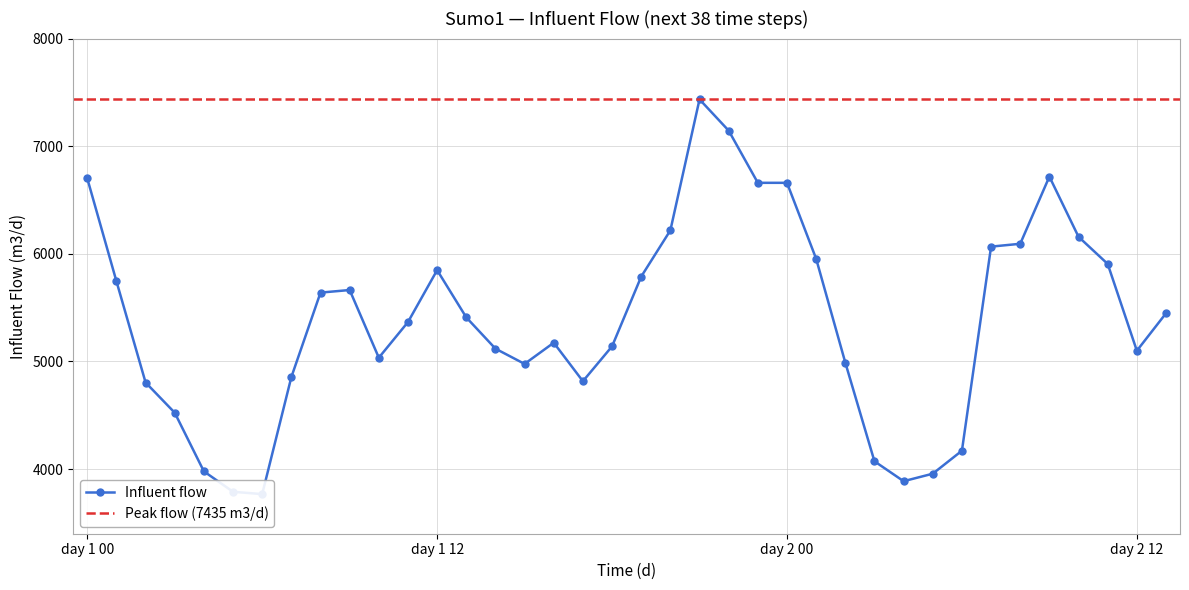

How many data points are less than 5409?

19